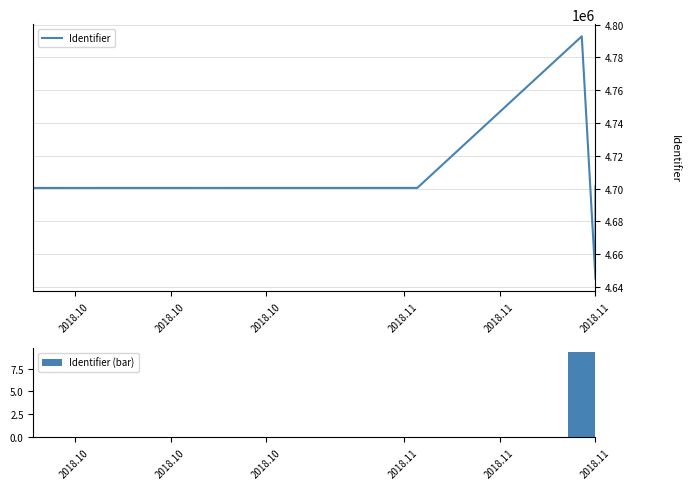

What is the label of the 7th bar from the right?

2018.10